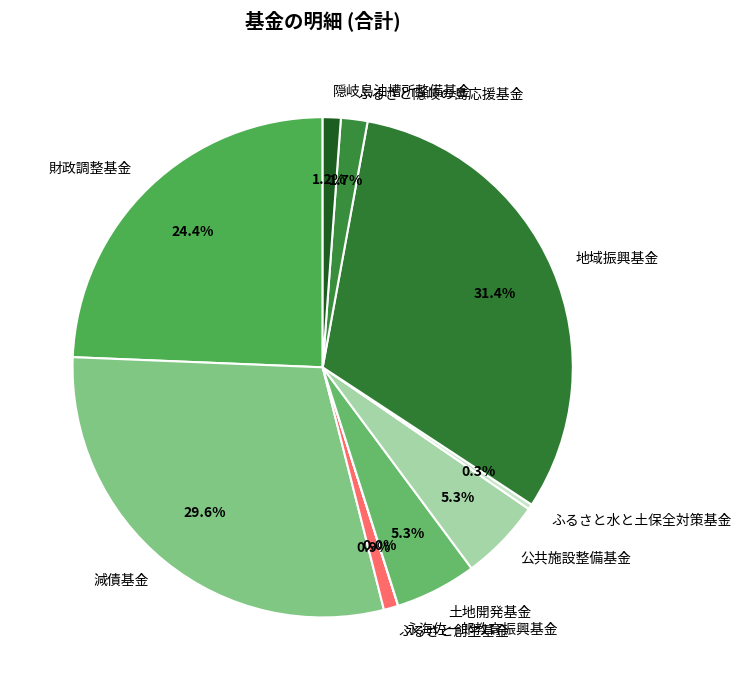

Does any single category account for the majority?

No